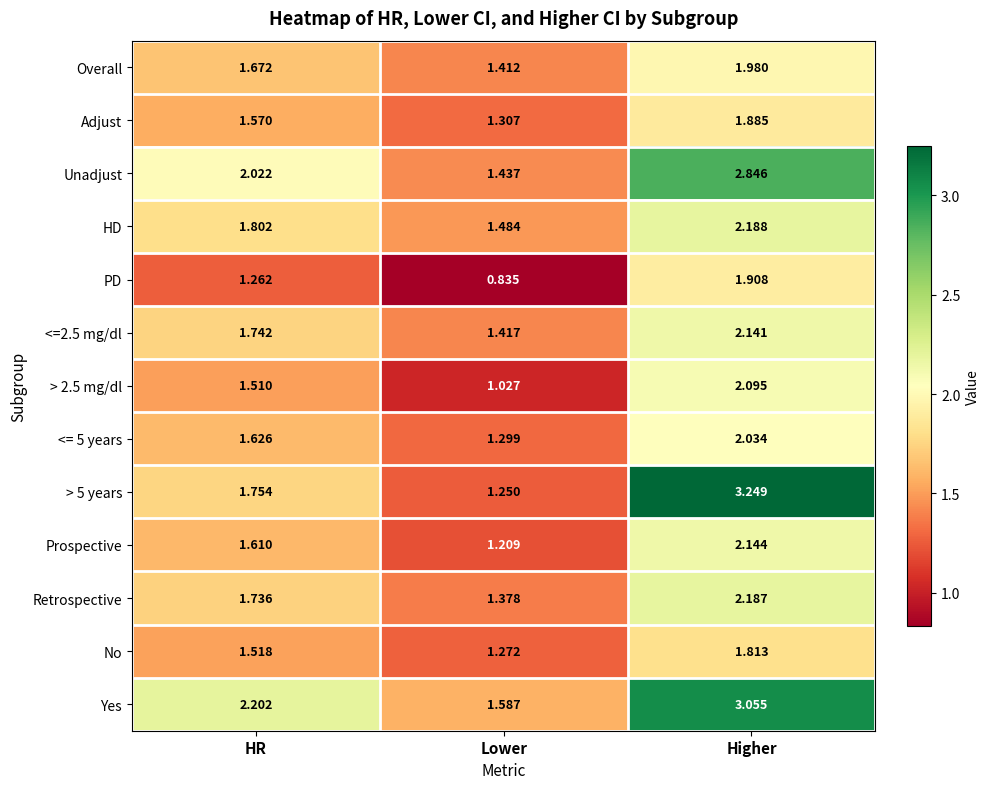

Is the value of No at Higher greater than the value of Unadjust at Lower?

Yes